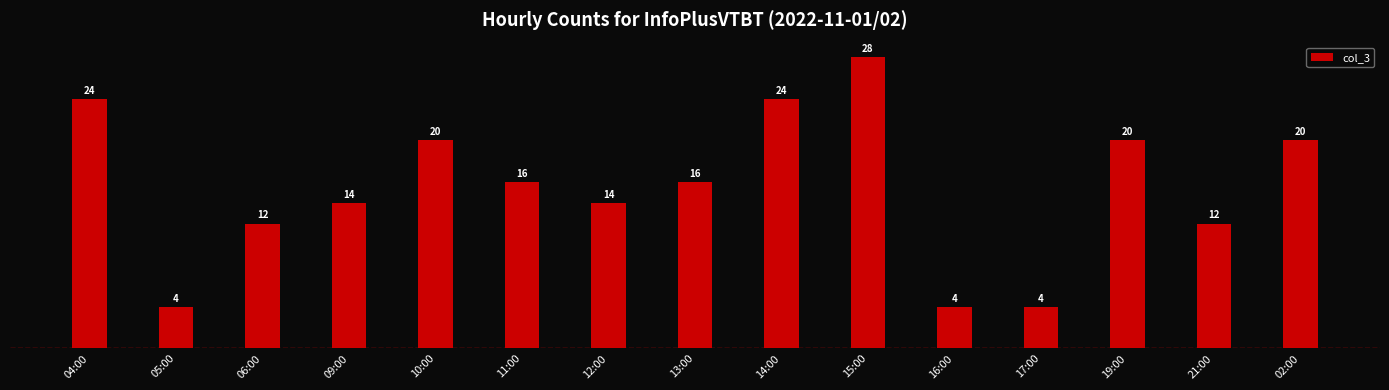

What is the value of the 14th bar from the left?

12